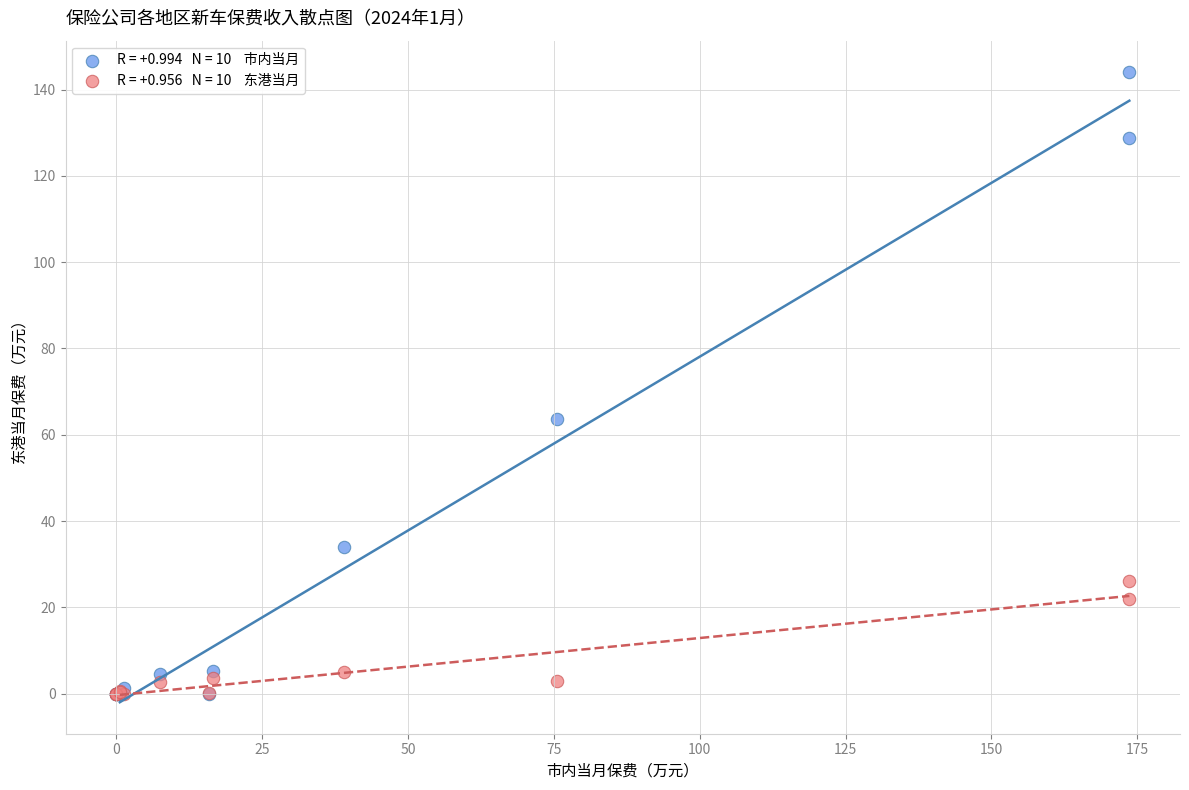

Across all series, what Y value is closest to 72?

63.6